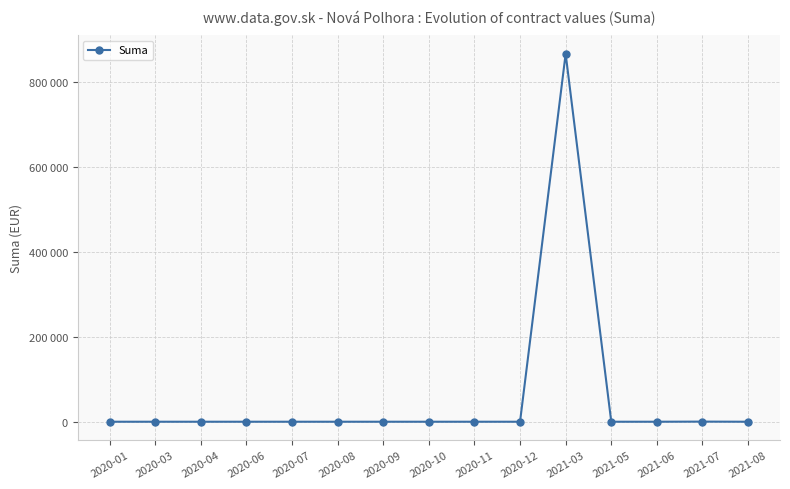

Is this an area chart (filled region under the line)?

No